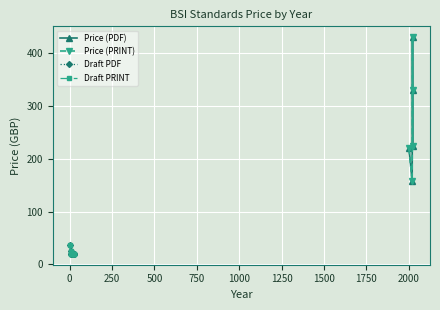

Read the Price (PRINT) value at 20.0, to the nearest 10.

20